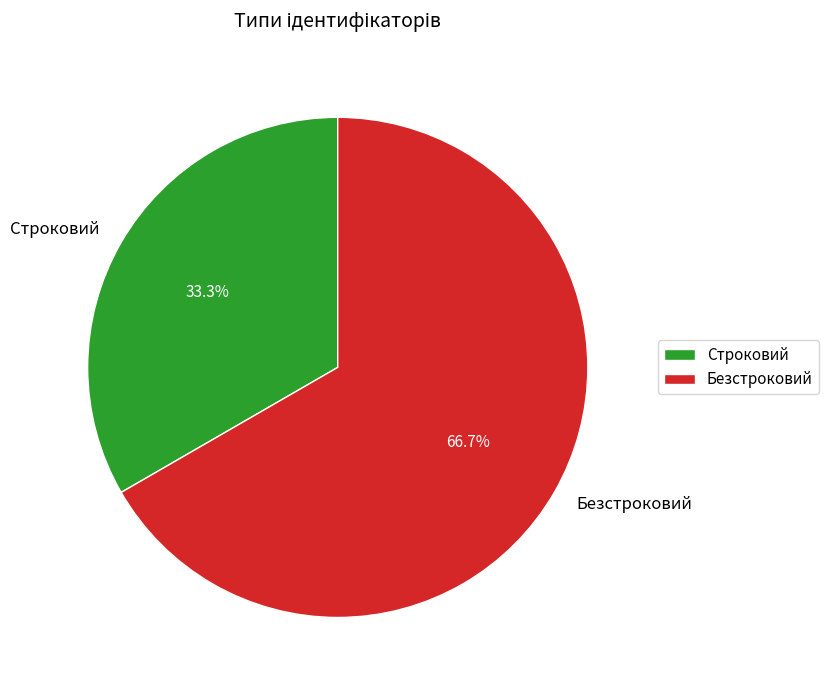

Count the number of slices in the pie.

2